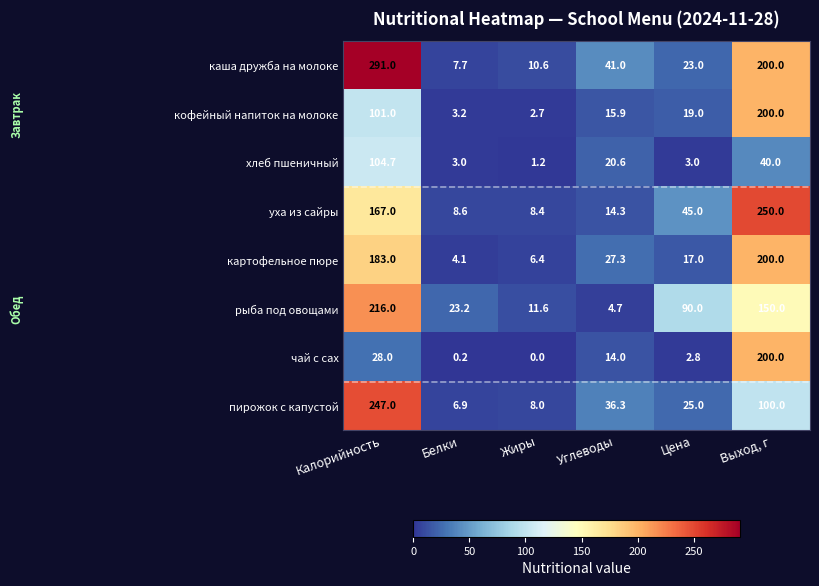

Which label corresponds to the smallest value in the chart?

Жиры